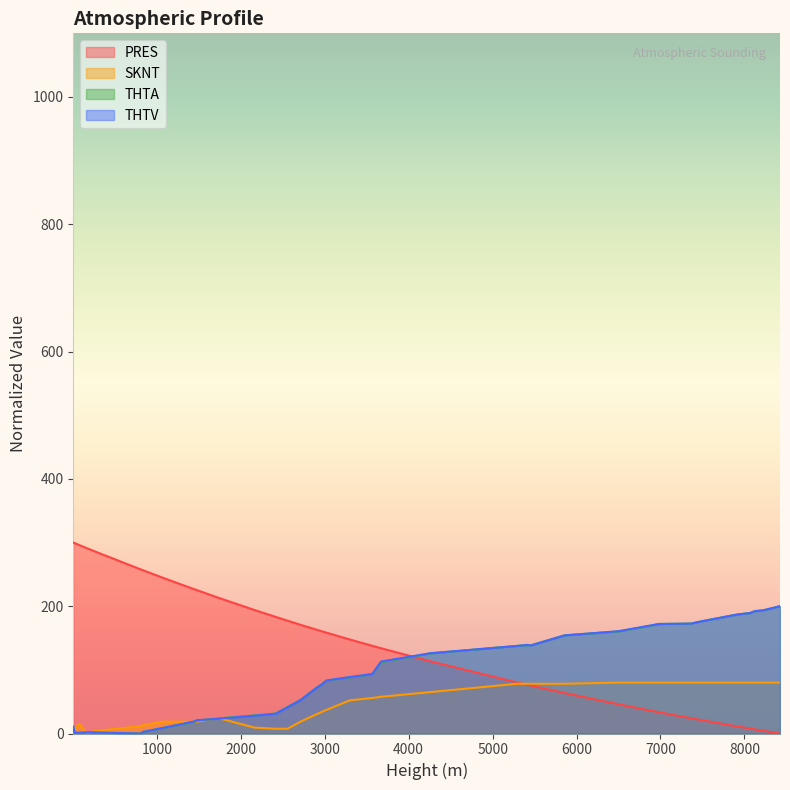

The value of THTA at 2556 is 58.5. True or false?

False